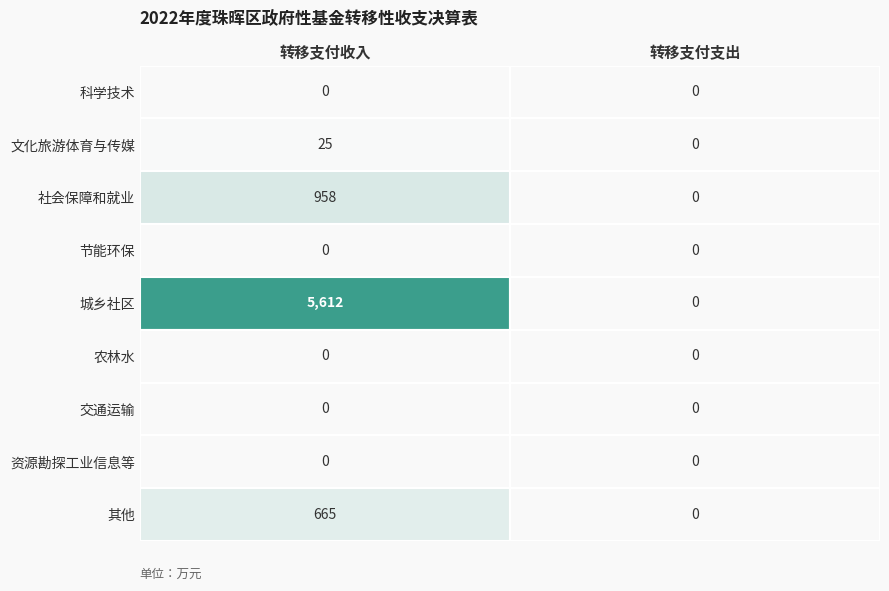

How many distinct data groups are displayed?

9